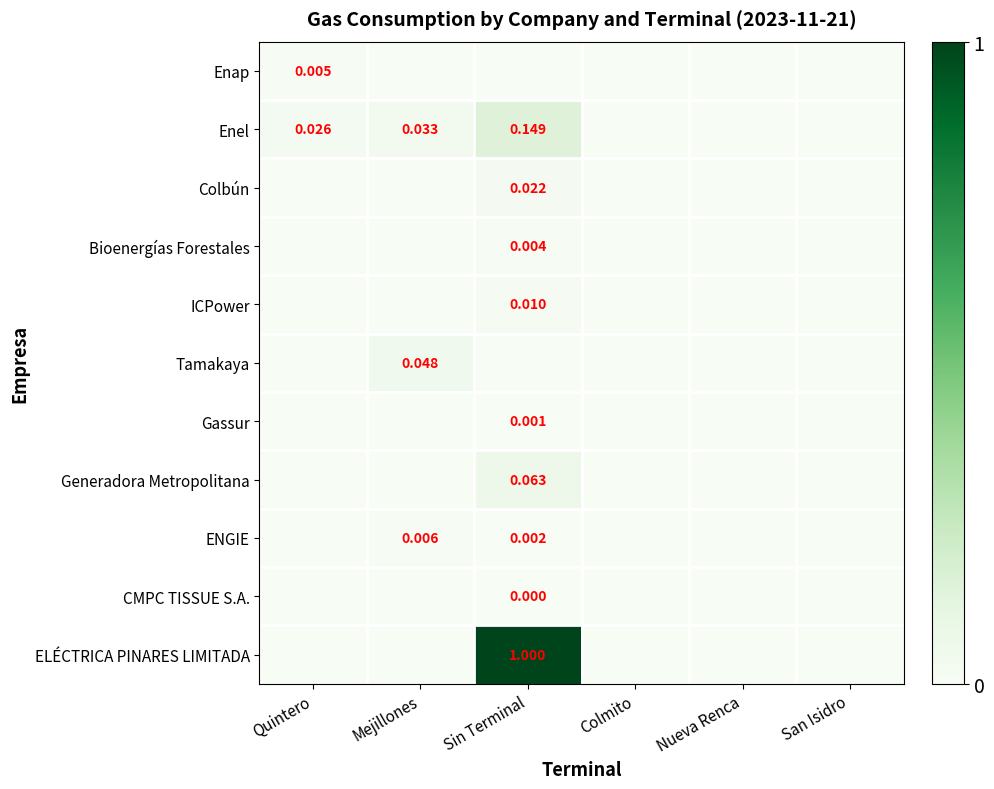

How many data points in Enel are above 0?

3